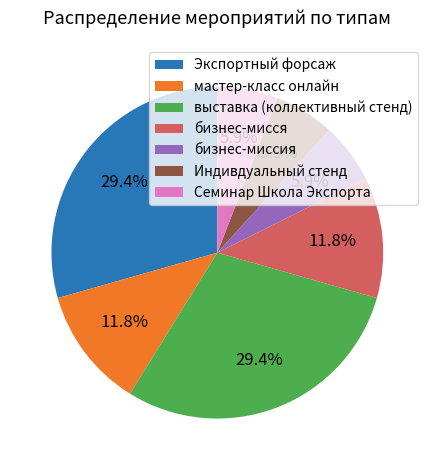

Approximately how many times larger is the value at Индивдуальный стенд compared to бизнес-миссия?

1.0